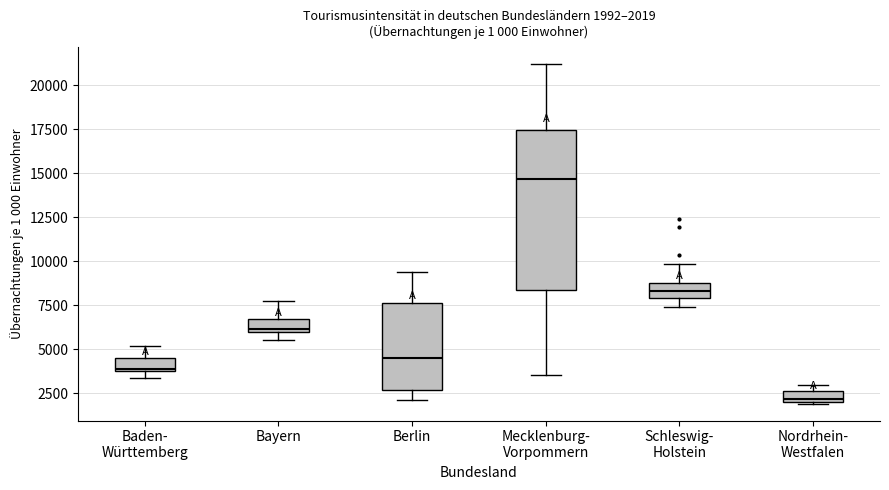

Comparing the boxes themselves (not the whiskers), which one is the tallest?

Mecklenburg- Vorpommern